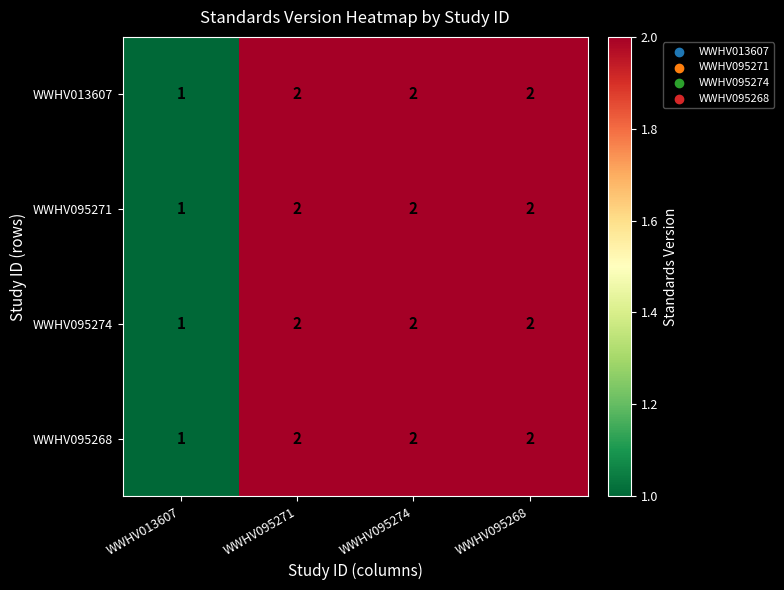

Which category has the lowest value across all series?

WWHV013607